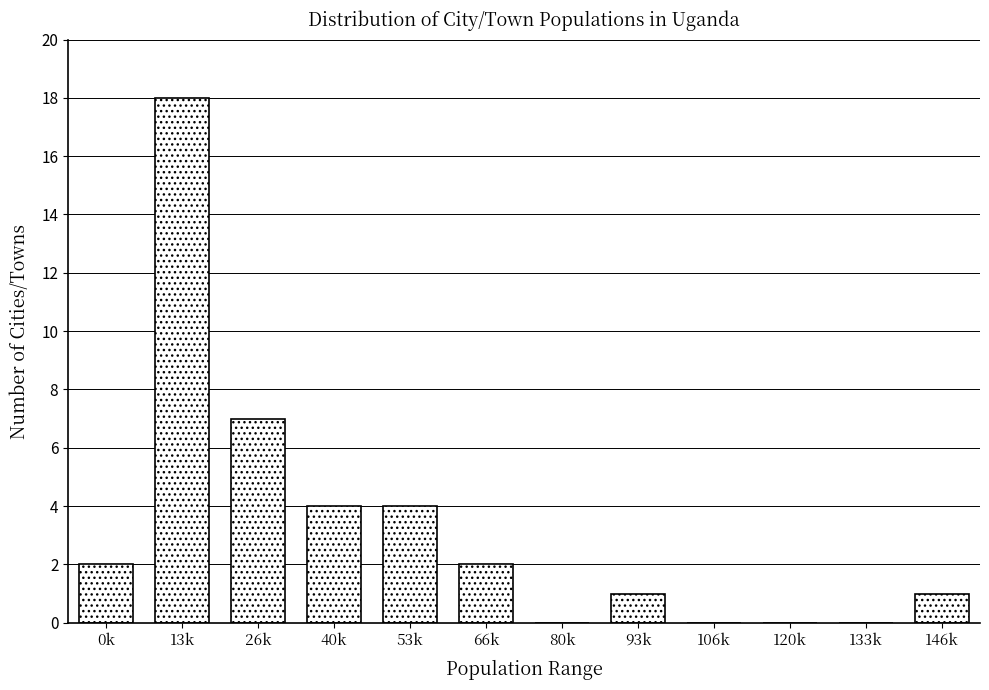

Reading left to right, transcribe all the data shown in this chart.

0k=2	13k=18	26k=7	40k=4	53k=4	66k=2	80k=0	93k=1	106k=0	120k=0	133k=0	146k=1